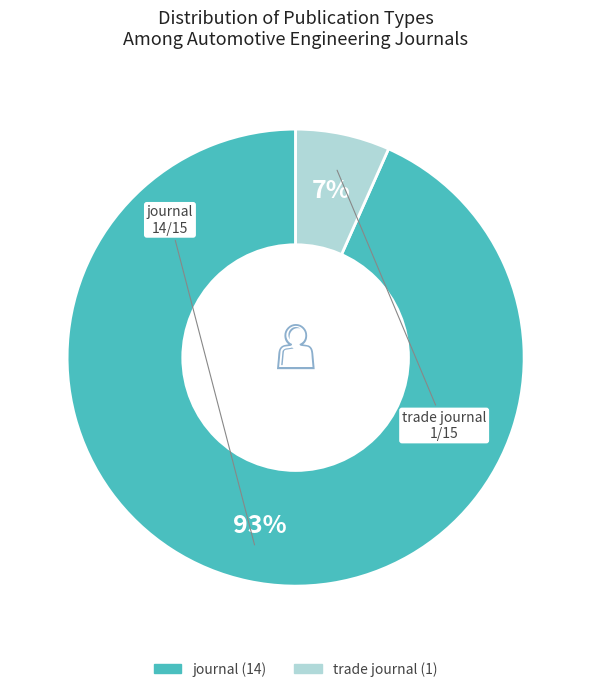

To the nearest percent, what portion does trade journal represent?

7%